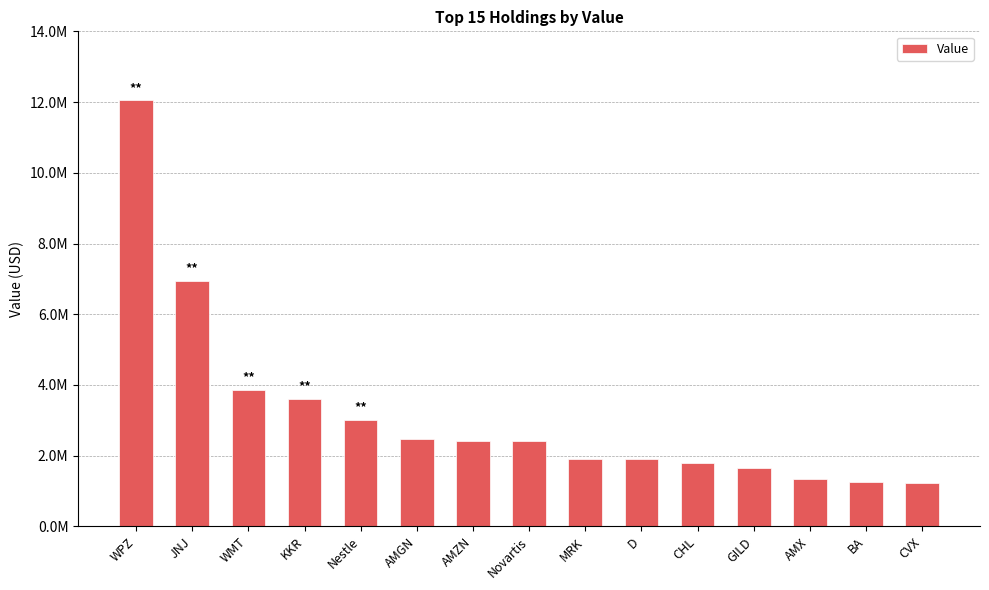

Rank the categories by value from highest to lowest.

WPZ, JNJ, WMT, KKR, Nestle, AMGN, AMZN, Novartis, MRK, D, CHL, GILD, AMX, BA, CVX